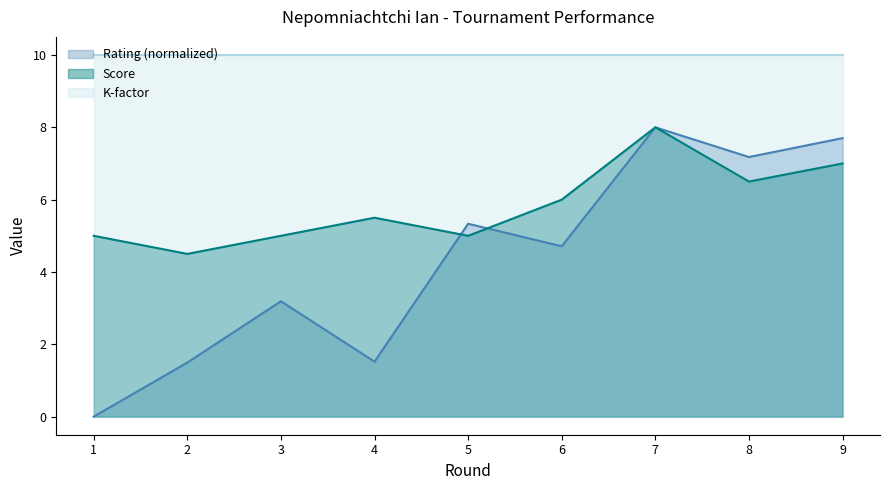

Is it true that Rating equals 14.0 at 7?

False